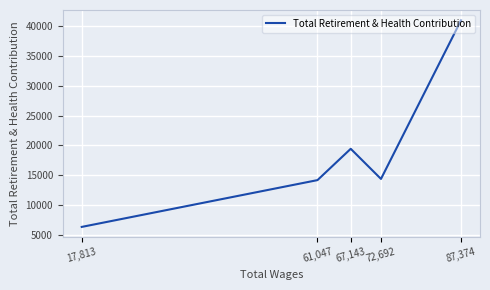

What is the approximate value at 67,143?

19446